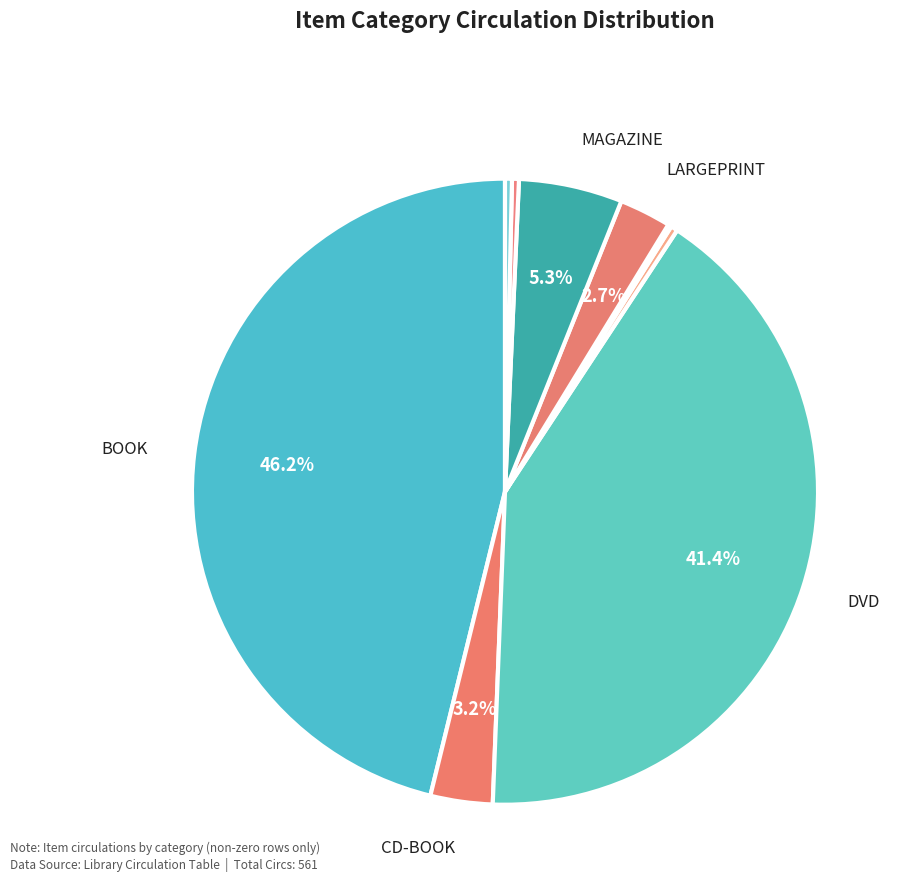

Rank the categories by value from highest to lowest.

BOOK, DVD, MAGAZINE, CD-BOOK, LARGEPRINT, E-VIDEO, OTHER, PLAYAWAY, GAME